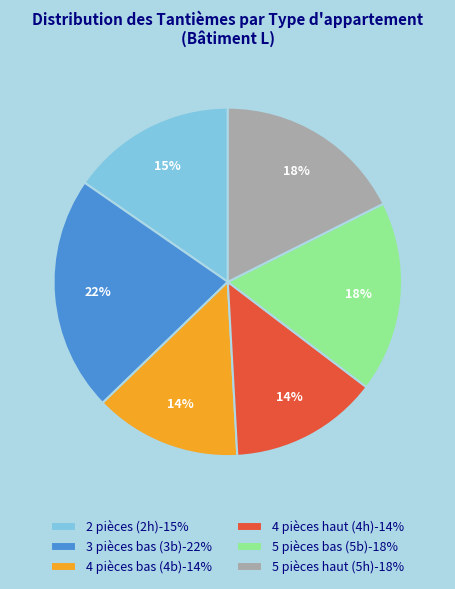

True or false: 3 pièces bas (3b)-22% accounts for 22% of the total.

True